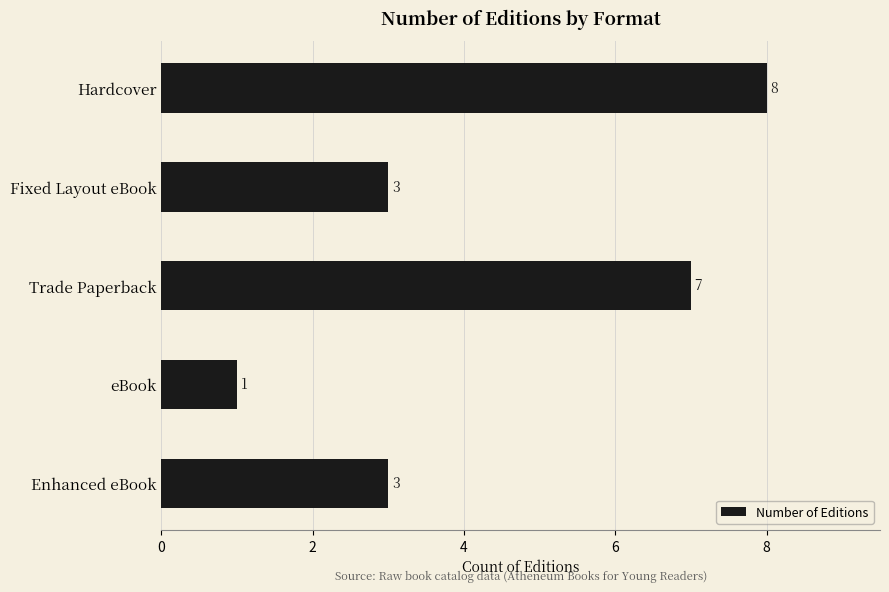

The value at eBook is 1. True or false?

True